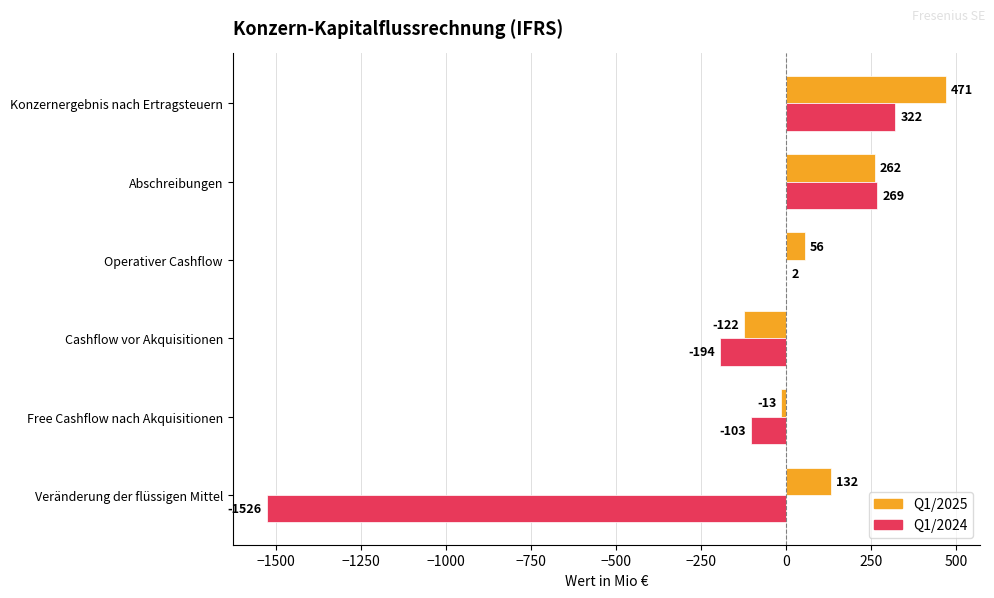

How many data points does each series have?

6